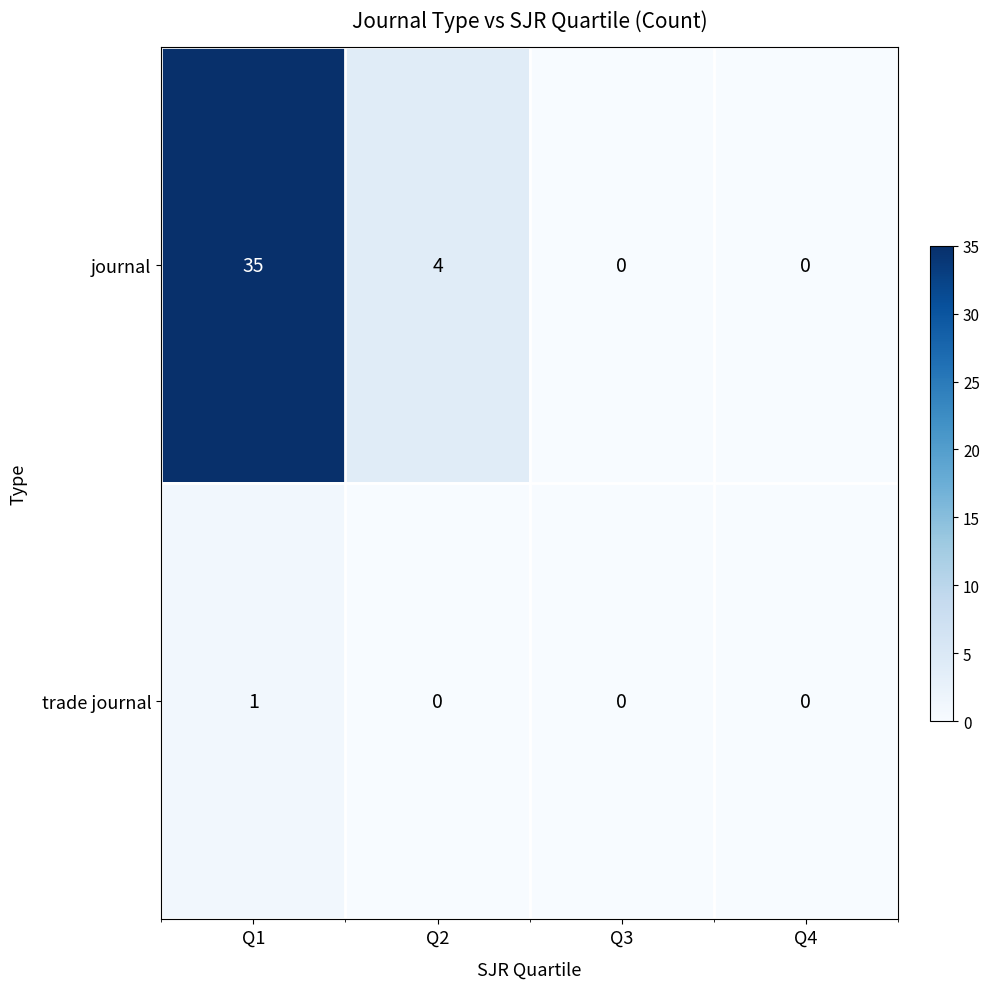

At which category is the sum across all series the highest?

Q1